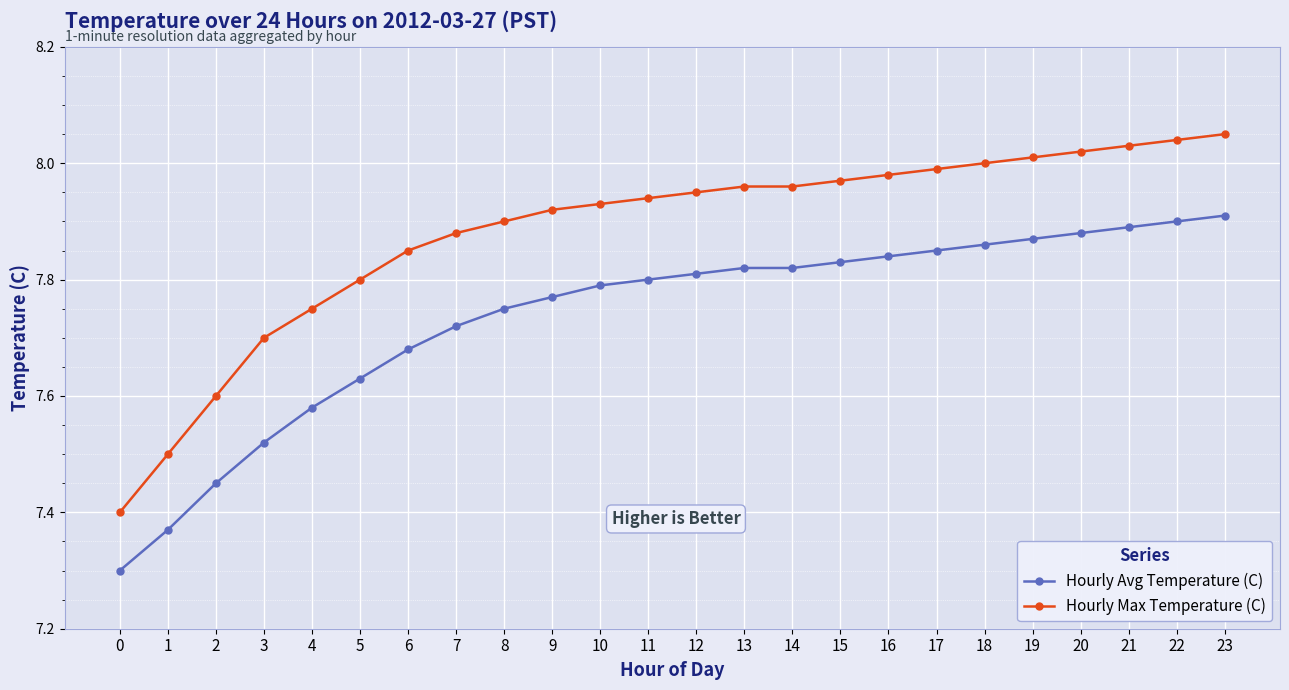

True or false: Hourly Avg Temperature (C) has more than 2 interior local peaks.

False